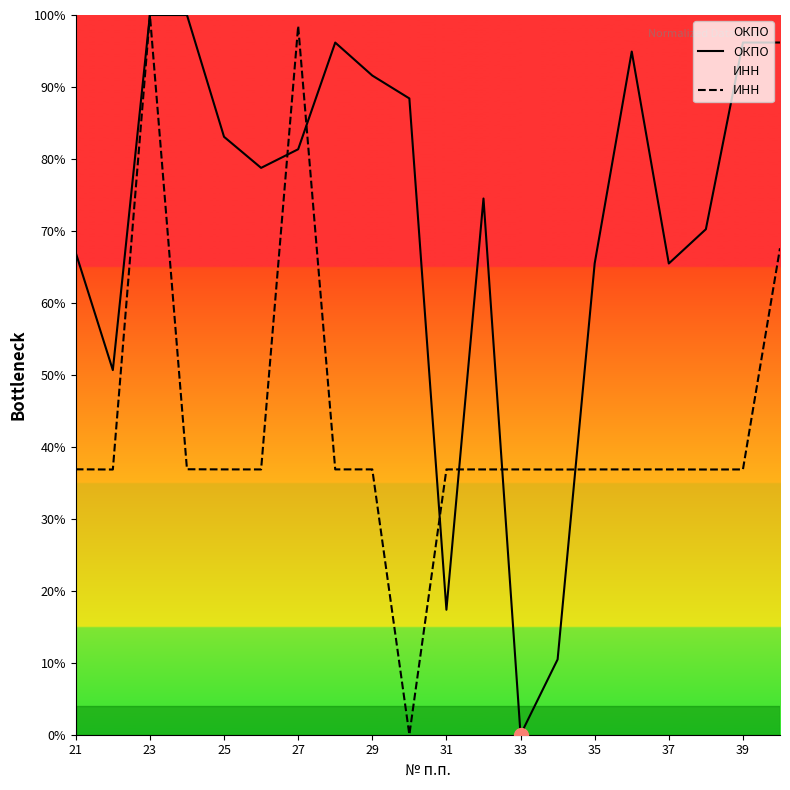

How many data points in ОКПО are above 81?

10